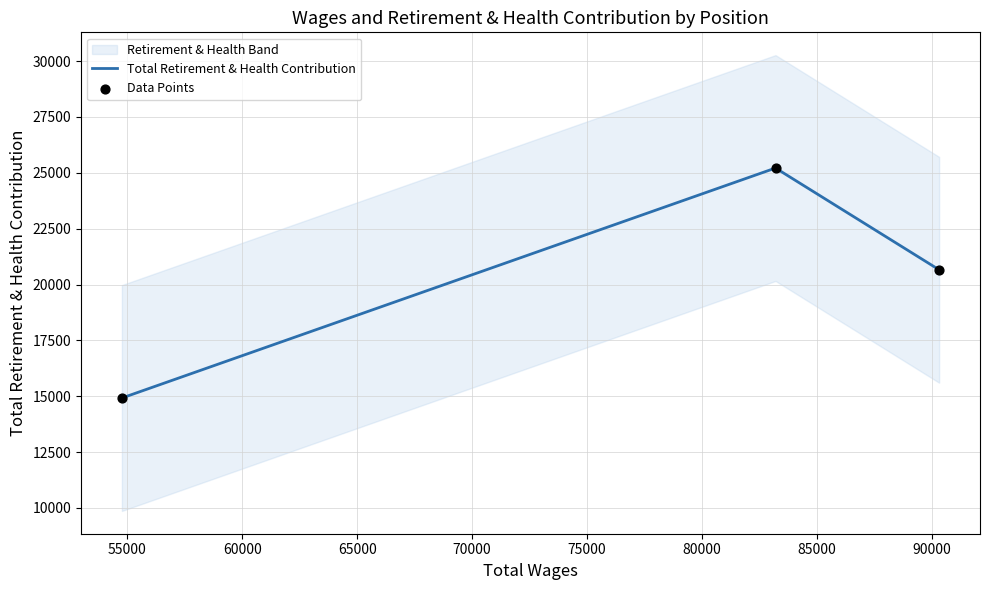

What is the total value across all series at 60000?

35583